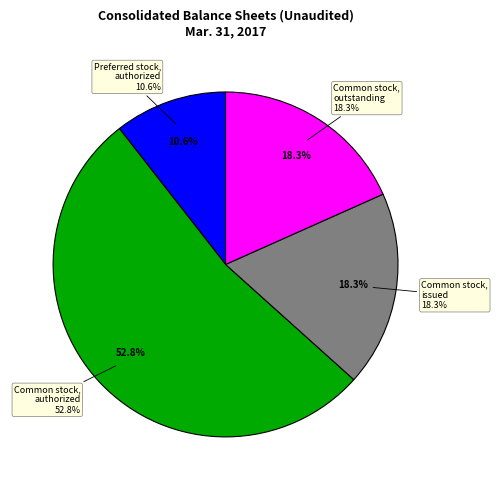

How many segments does this pie chart have?

6